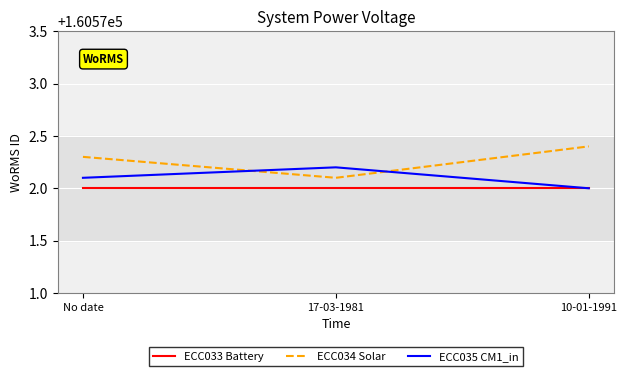

Reading left to right, extract all data points from this chart.

ECC033 Battery: 160572.0	160572.0	160572.0
ECC034 Solar: 160572.3	160572.1	160572.4
ECC035 CM1_in: 160572.1	160572.2	160572.0